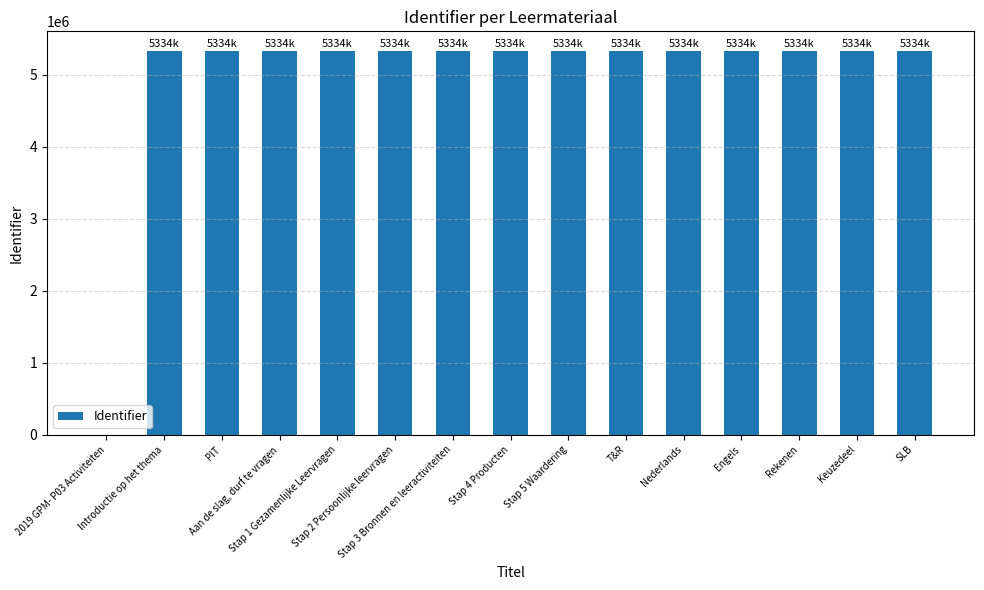

What is the sum of all values?

74676212